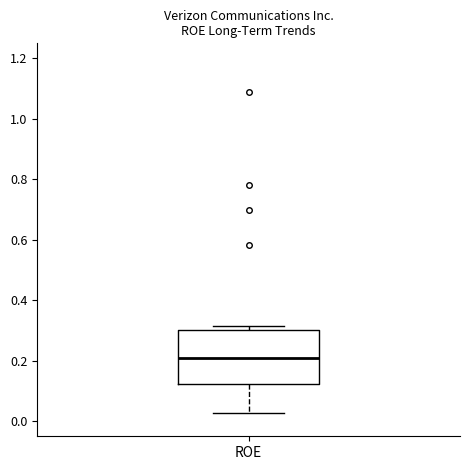

Transcribe this box plot: give where the median line is, the range the box spans, and where the two whiskers end, as read against the y-axis. The values are not printed on the chart, so give them approximately, as read against the axis.

median 0.20, box 0.12 to 0.30, whiskers 0.02 to 0.32